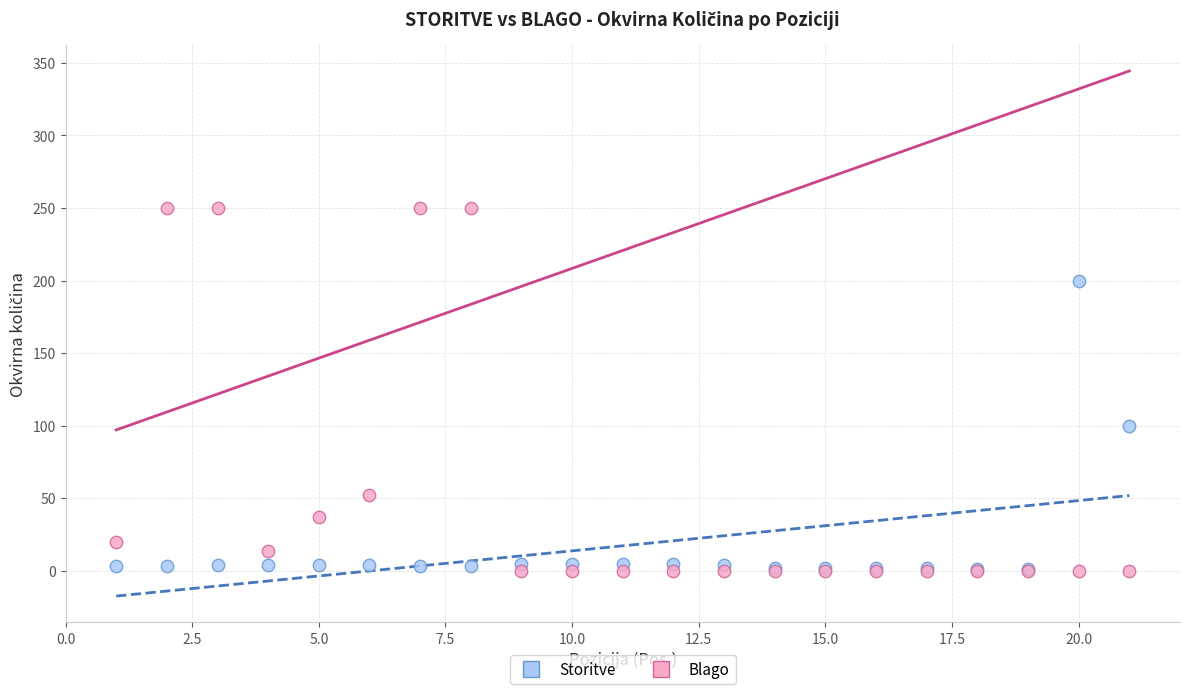

Across all series, what Y value is closest to 125?

100